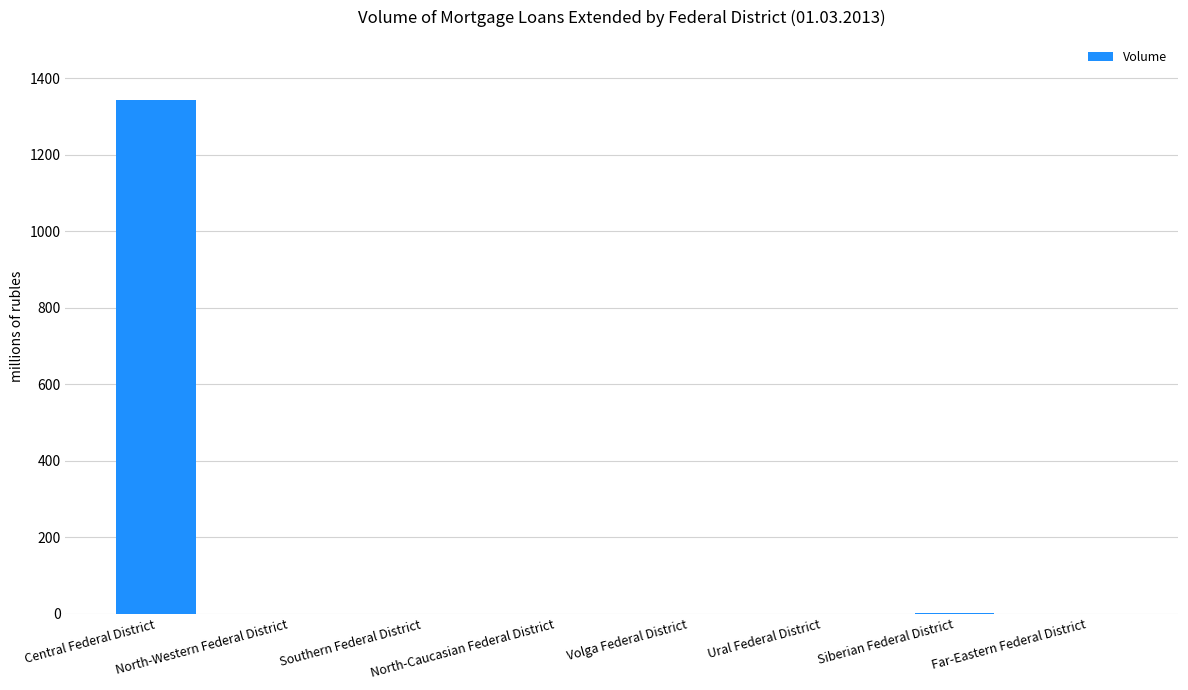

What is the difference between the values at Volga Federal District and Central Federal District?

1342